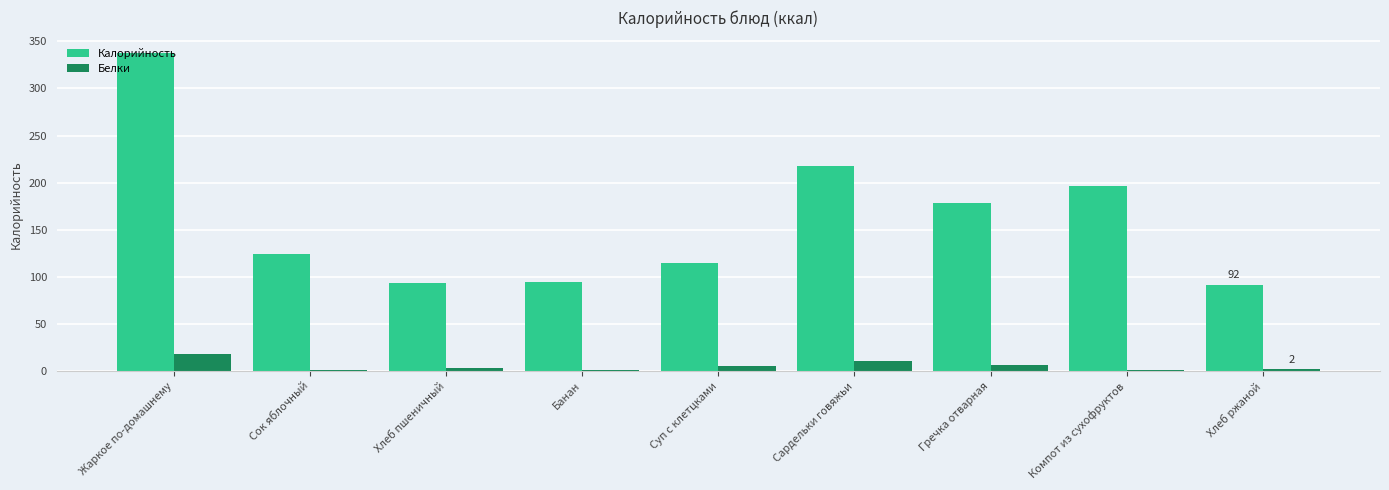

Which series has the largest total across all categories?

Калорийность